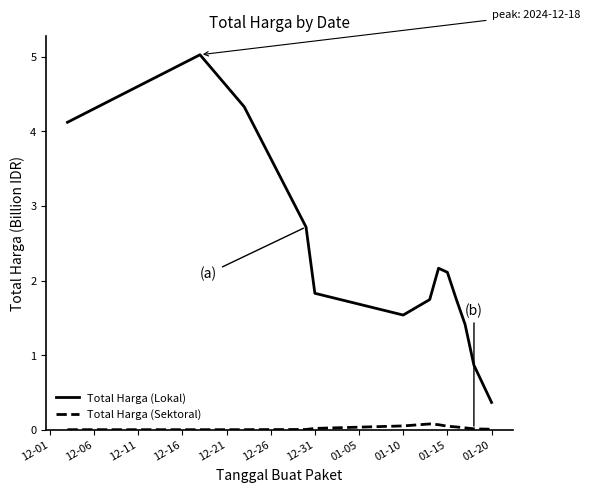

What is the maximum value shown in the chart?

5.0